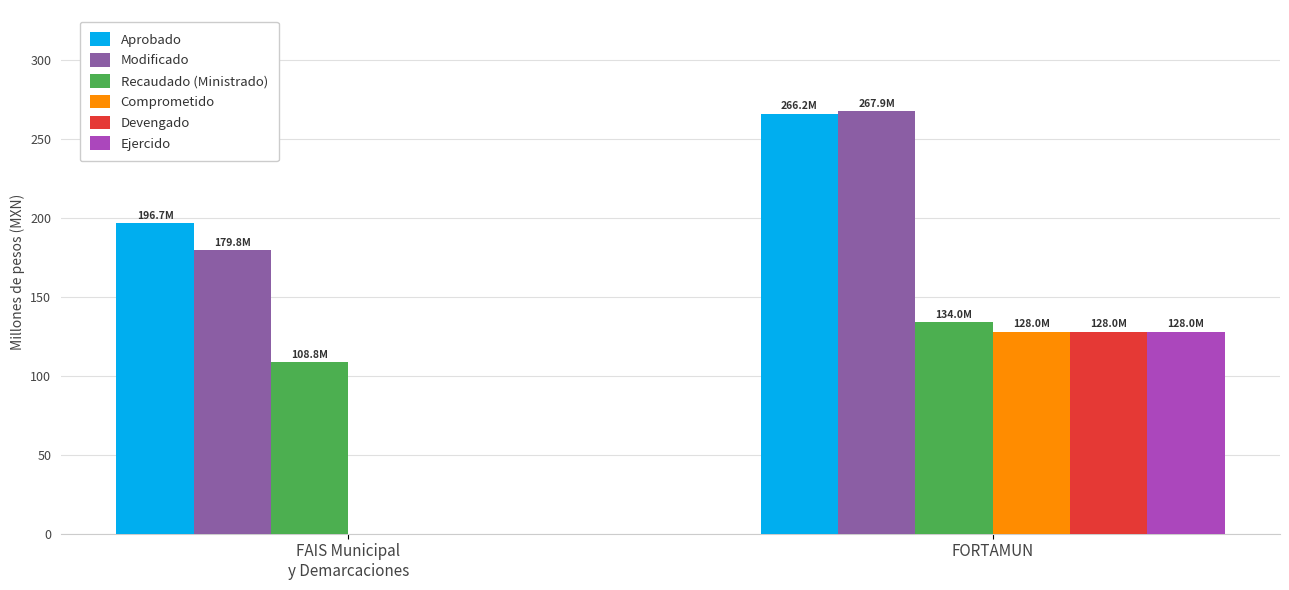

How many distinct data groups are displayed?

6